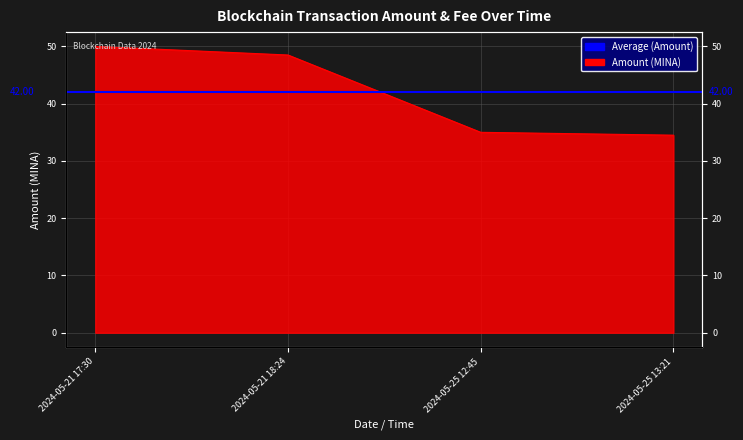

True or false: the data shows 48.5 at 2024-05-21 18:24.

True